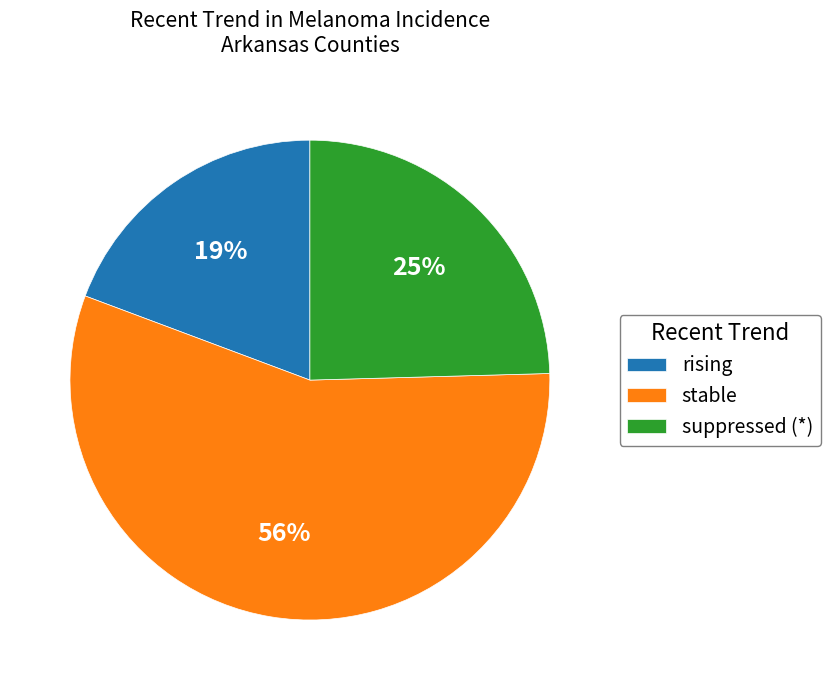

To the nearest percent, what portion does stable represent?

56%